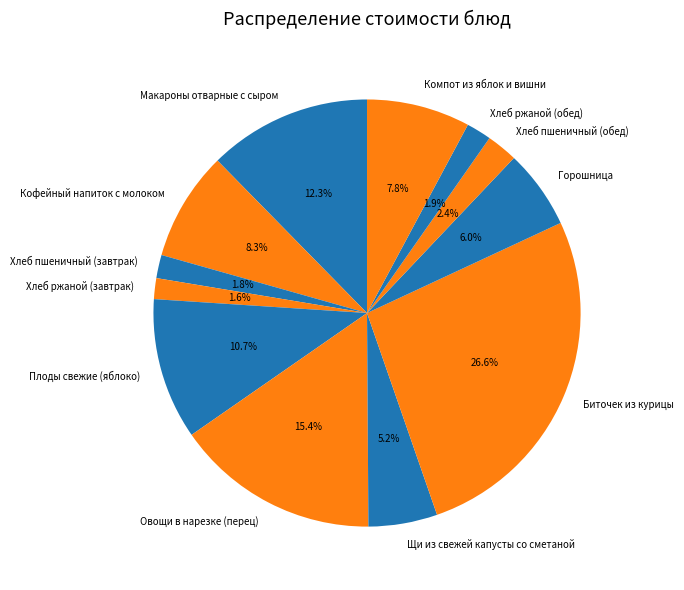

To the nearest percent, what portion does Хлеб пшеничный (завтрак) represent?

2%